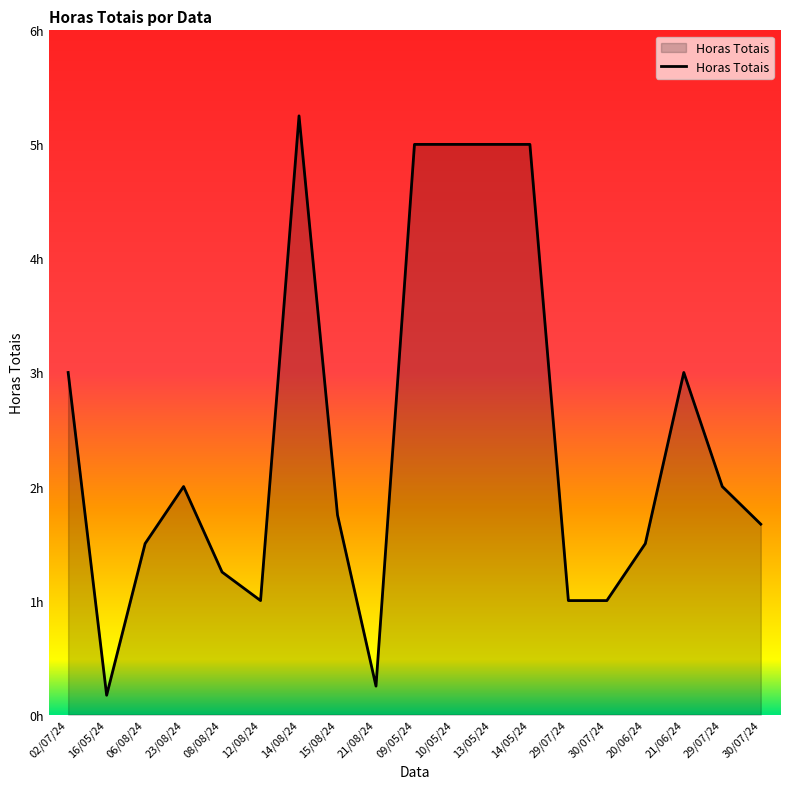

List the labels in order of value, largest first.

14/08/24, 09/05/24, 10/05/24, 13/05/24, 14/05/24, 02/07/24, 21/06/24, 23/08/24, 29/07/24, 15/08/24, 30/07/24, 06/08/24, 20/06/24, 08/08/24, 12/08/24, 29/07/24, 30/07/24, 21/08/24, 16/05/24